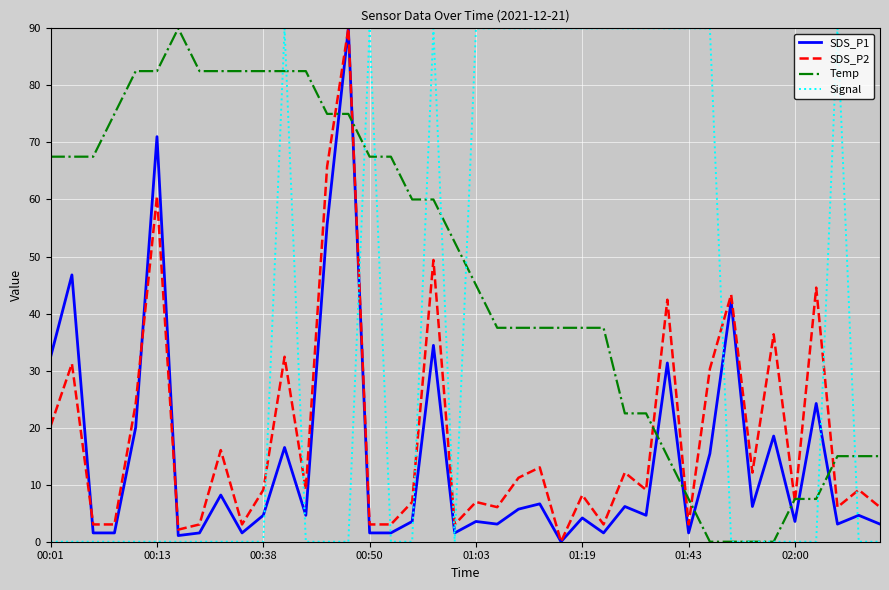

True or false: SDS_P2 and Signal intersect in this chart.

True